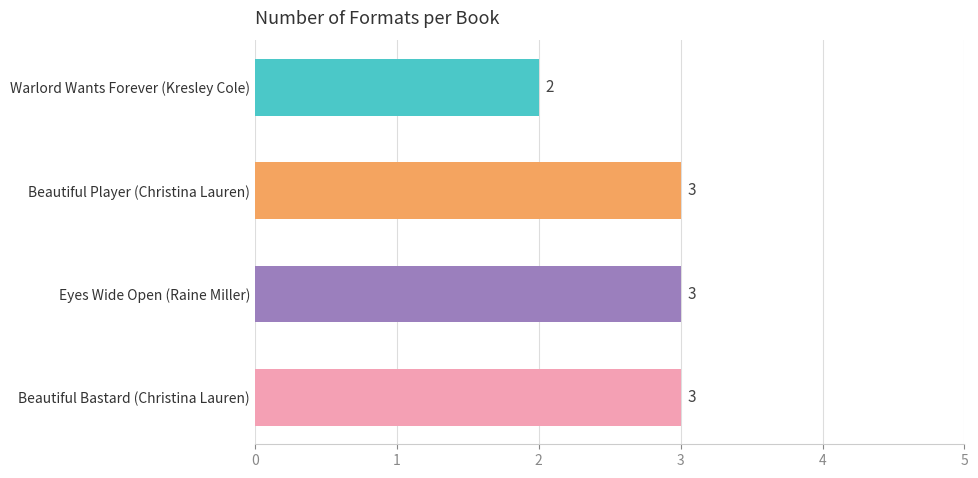

The chart shows a value of 1 at Warlord Wants Forever (Kresley Cole). True or false?

False